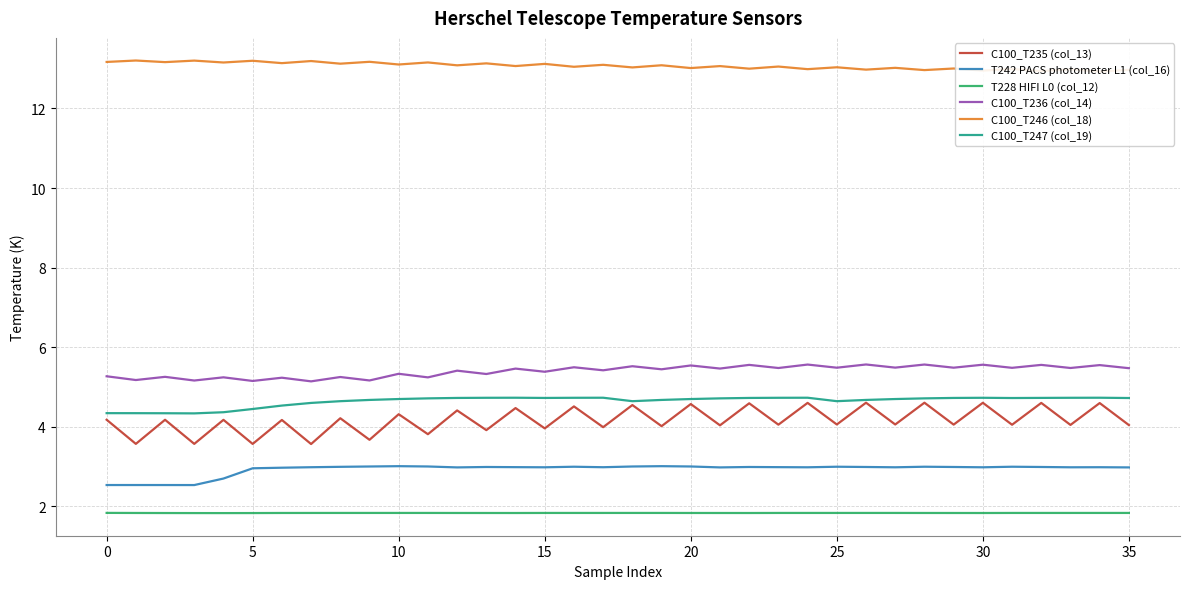

How many data points does each series have?

36